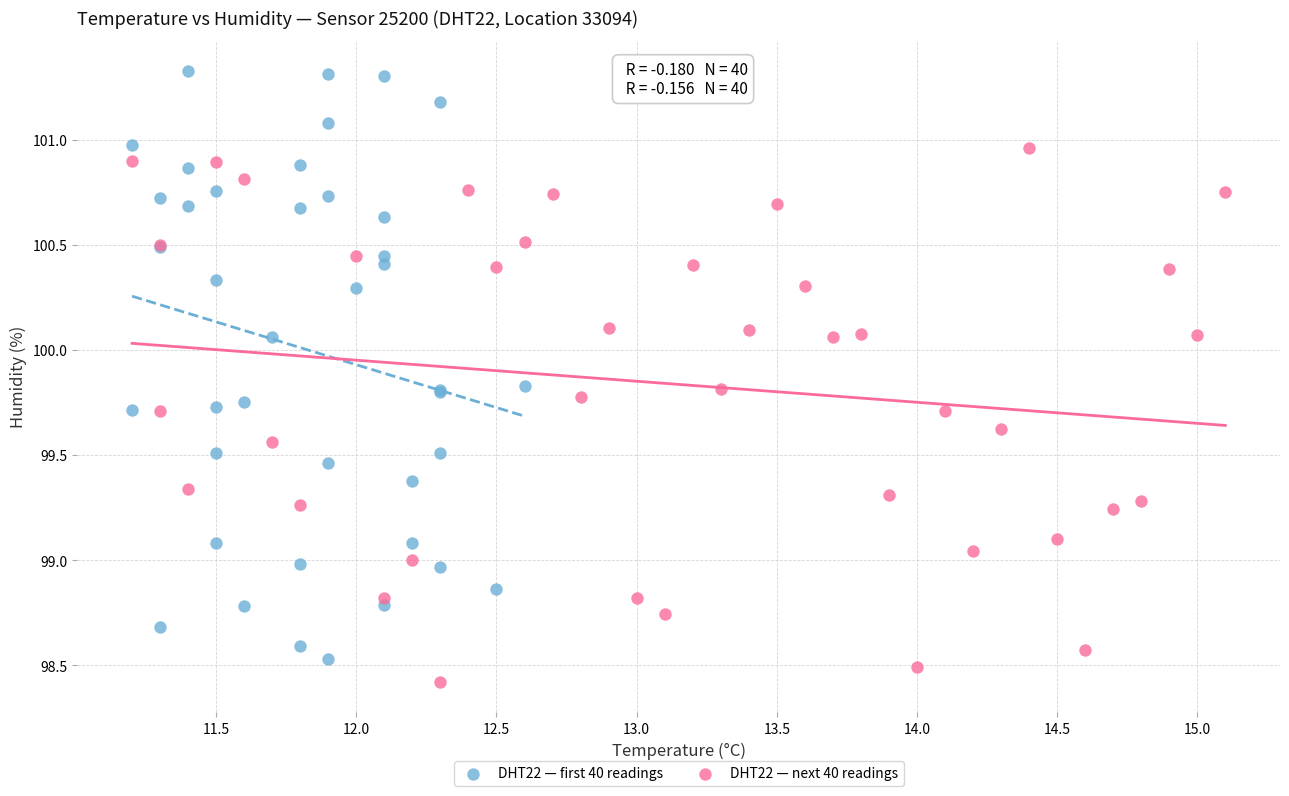

Which series has the widest spread of Y values?

DHT22 — first 40 readings